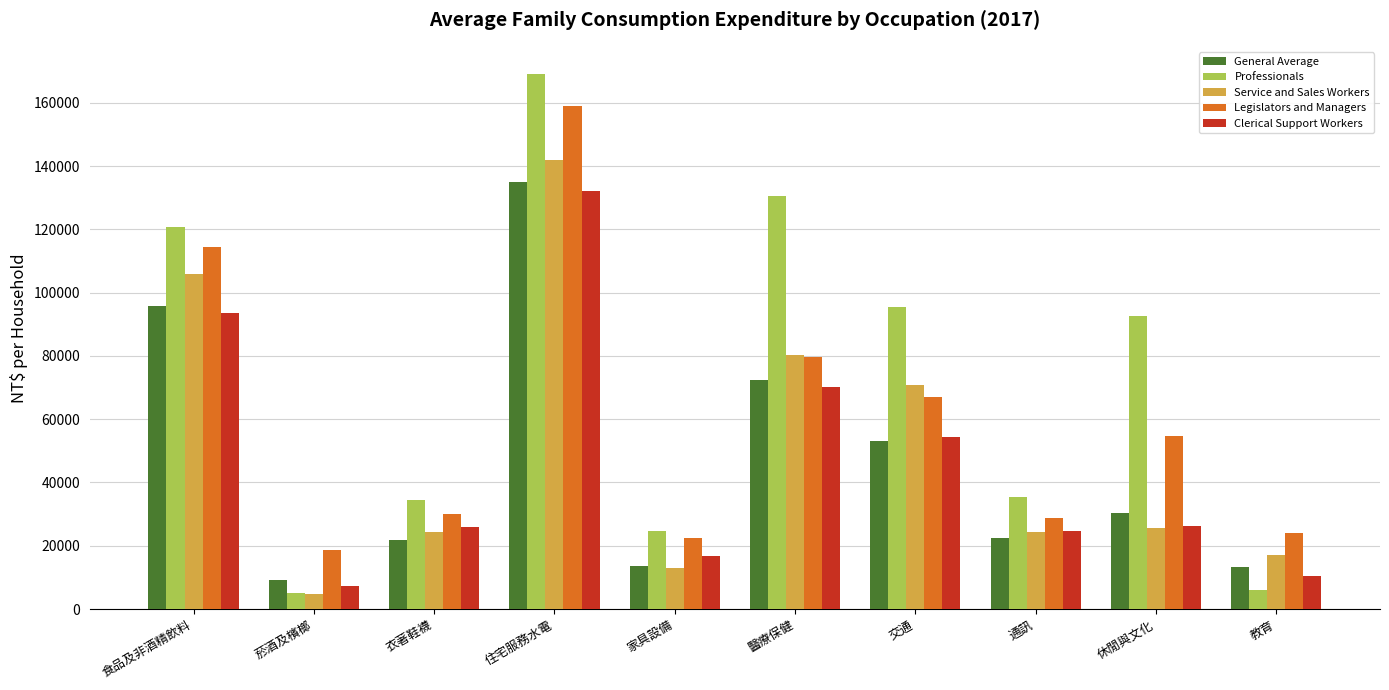

Are the bars horizontal?

No